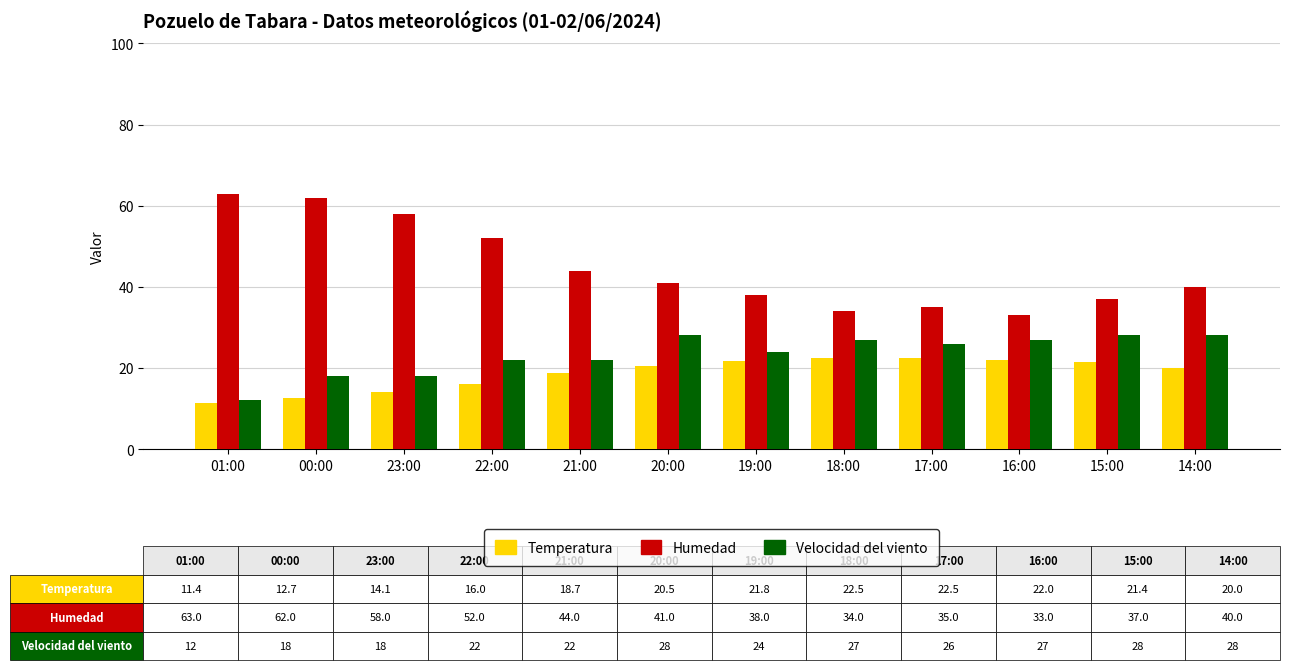

Which label corresponds to the smallest value in the chart?

01:00